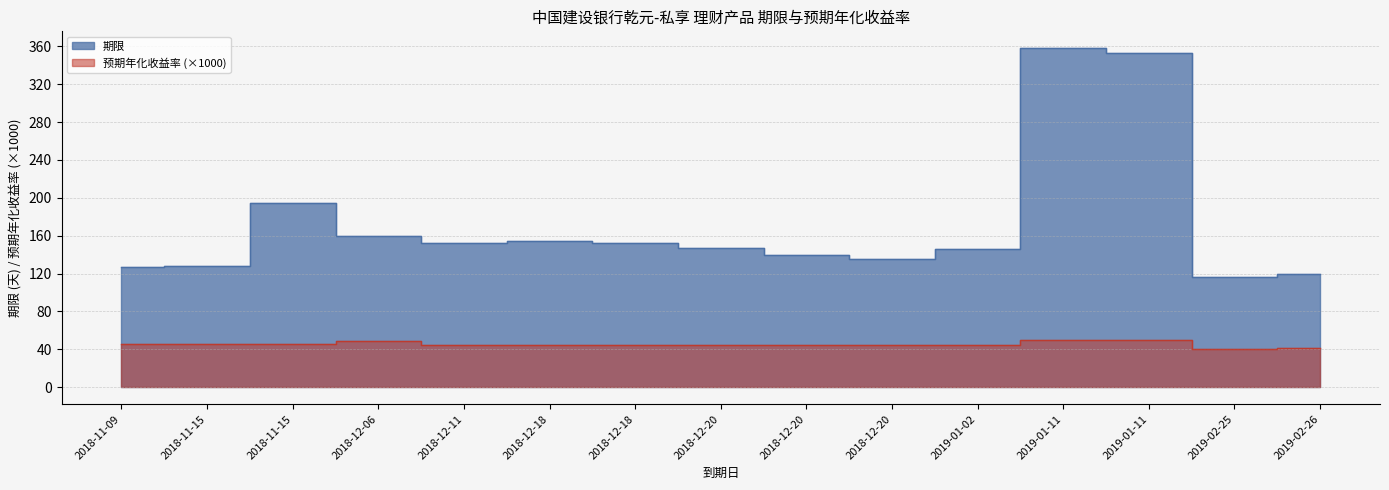

At which category does the chart reach its minimum across all series?

2019-02-25